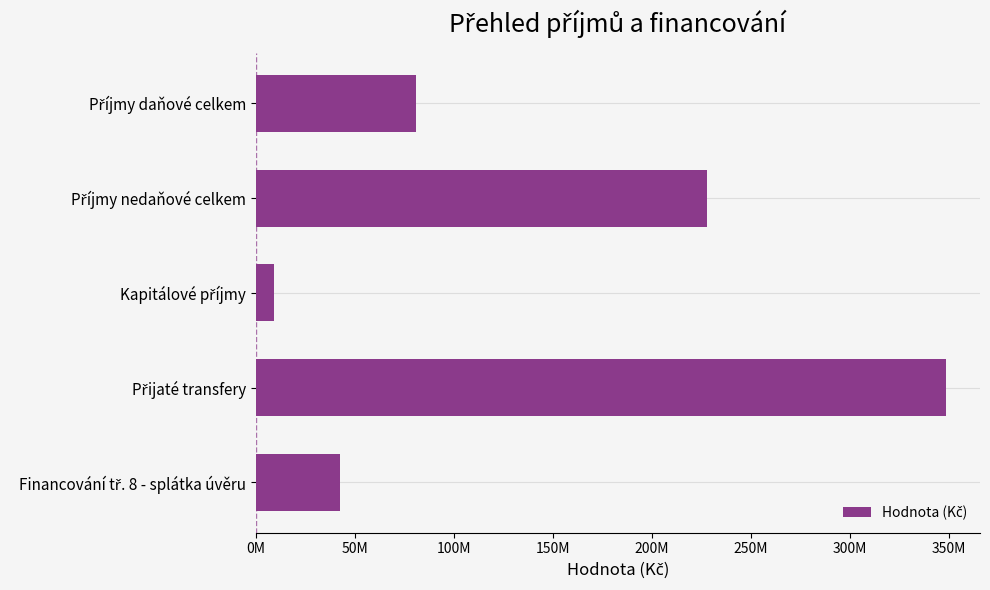

Are the bars horizontal?

Yes